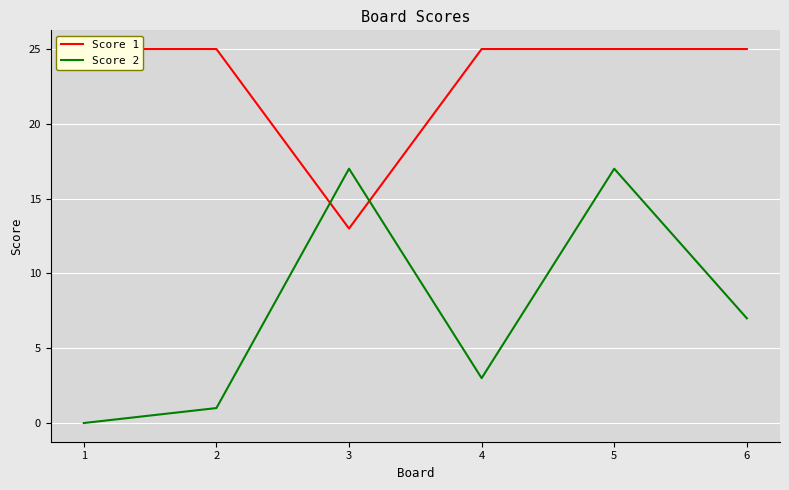

Which series changed the most between 3 and 6?

Score 1